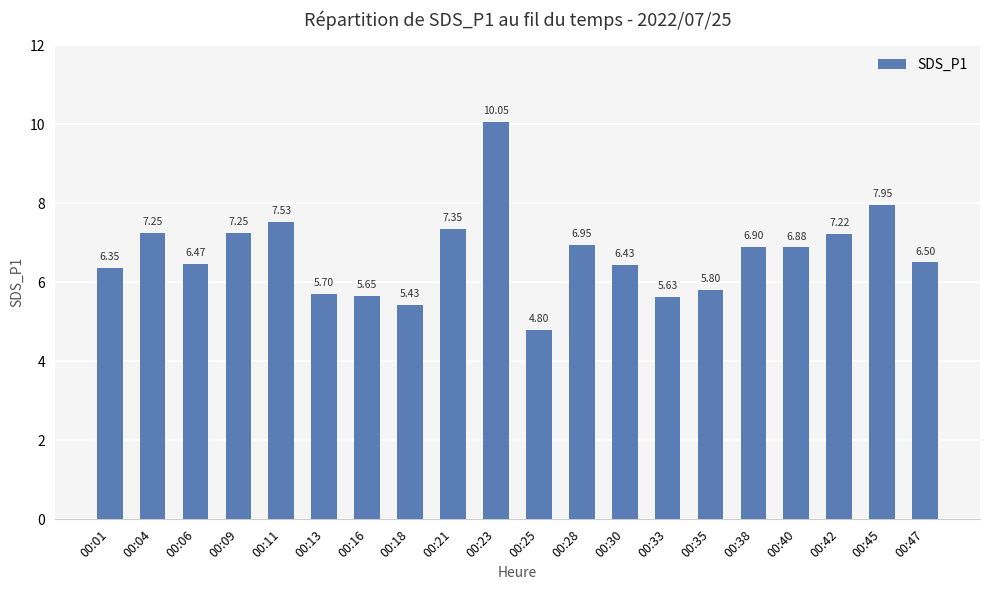

Which has a higher value, 00:30 or 00:28?

00:28